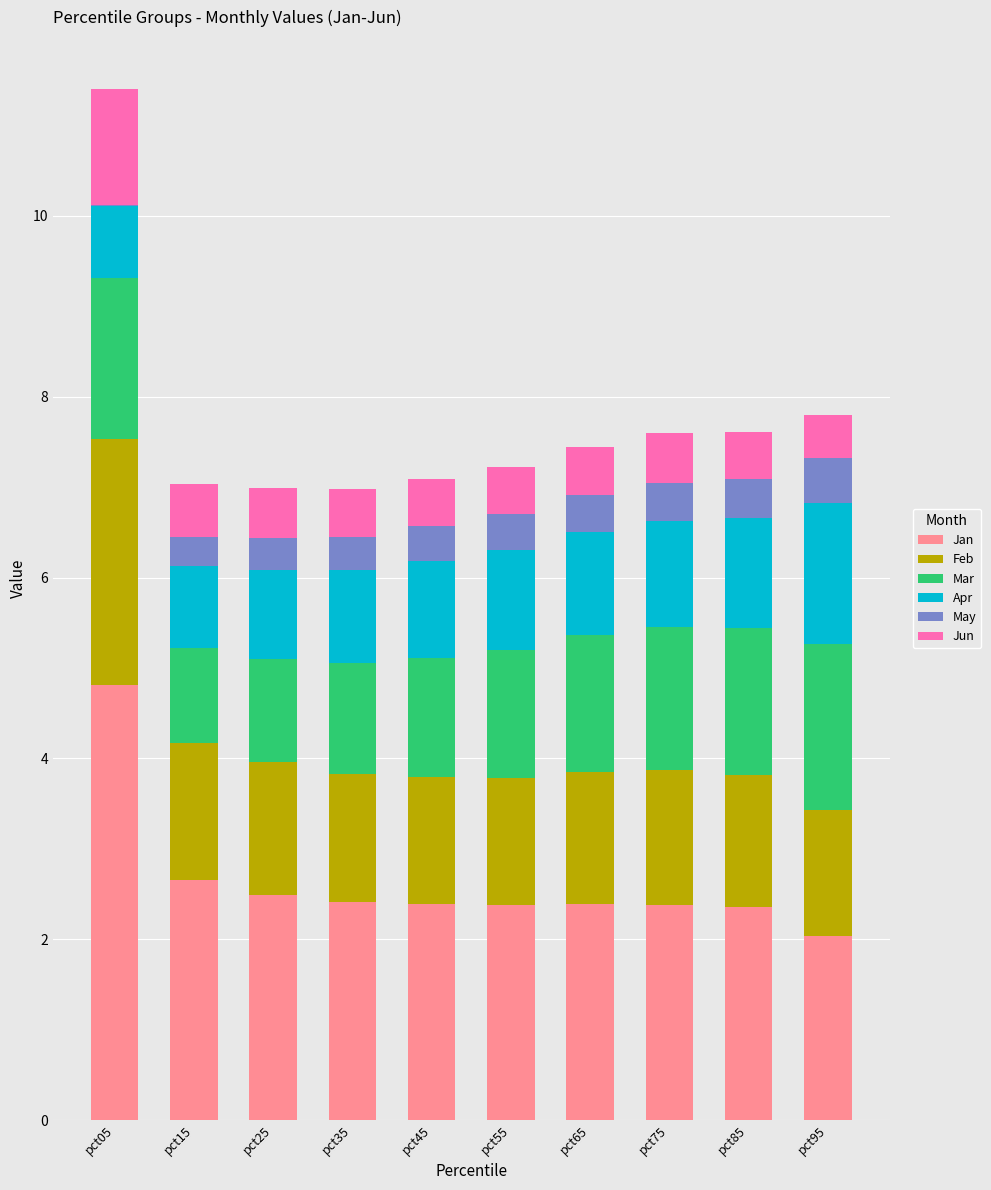

At which category is the sum across all series the highest?

pct05